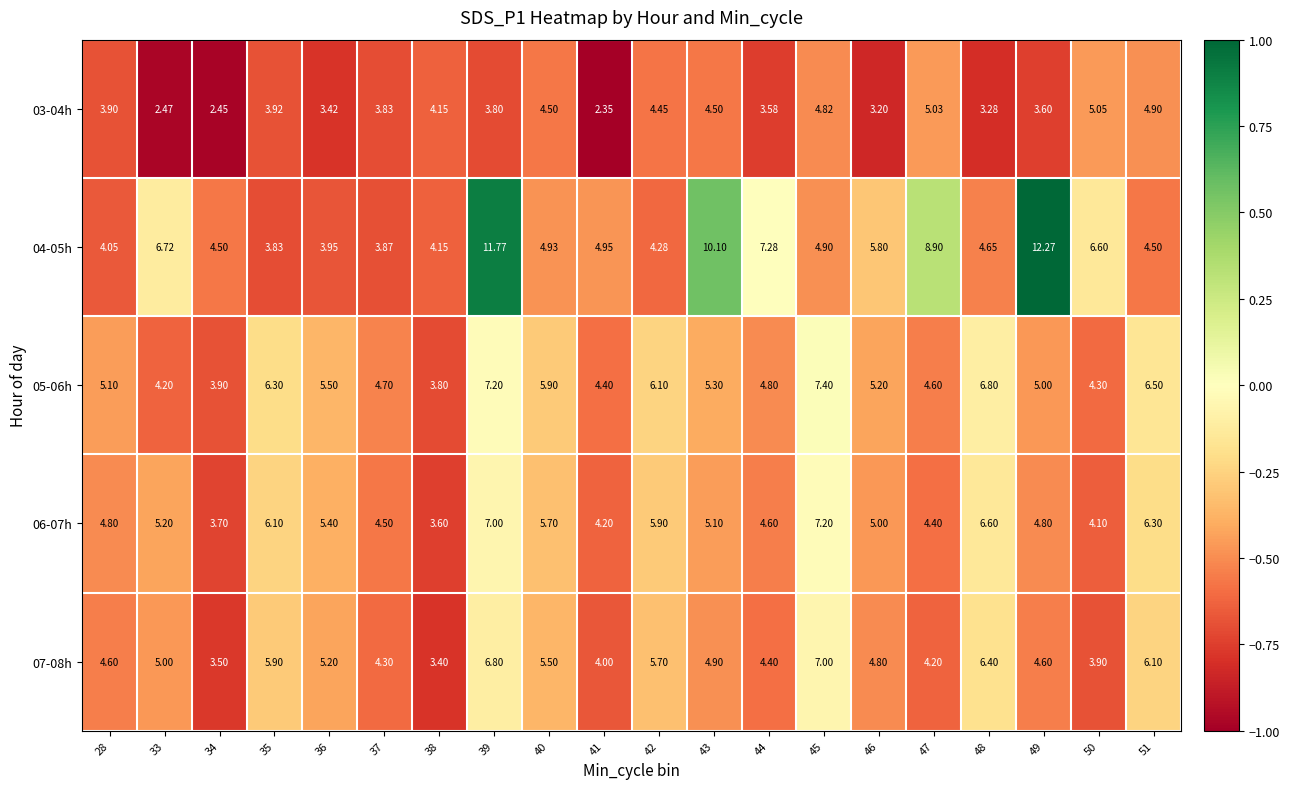

List the series in order of their peak value, lowest first.

03-04h, 07-08h, 06-07h, 05-06h, 04-05h